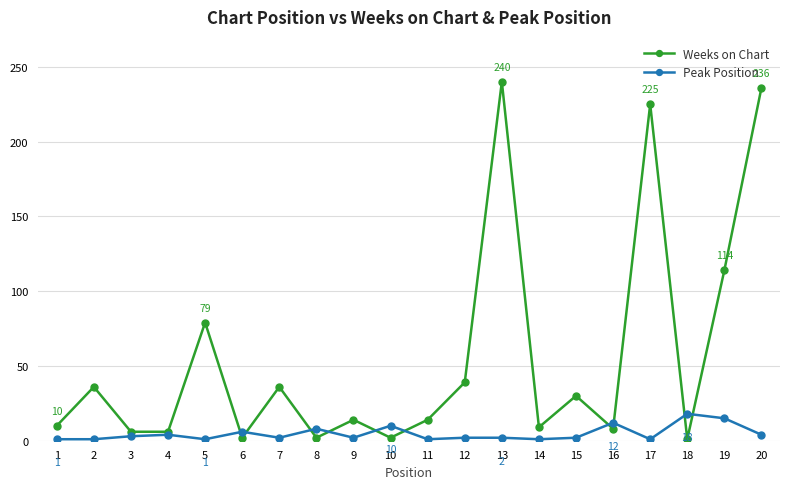

The value of Weeks on Chart at 16 is 8. True or false?

True